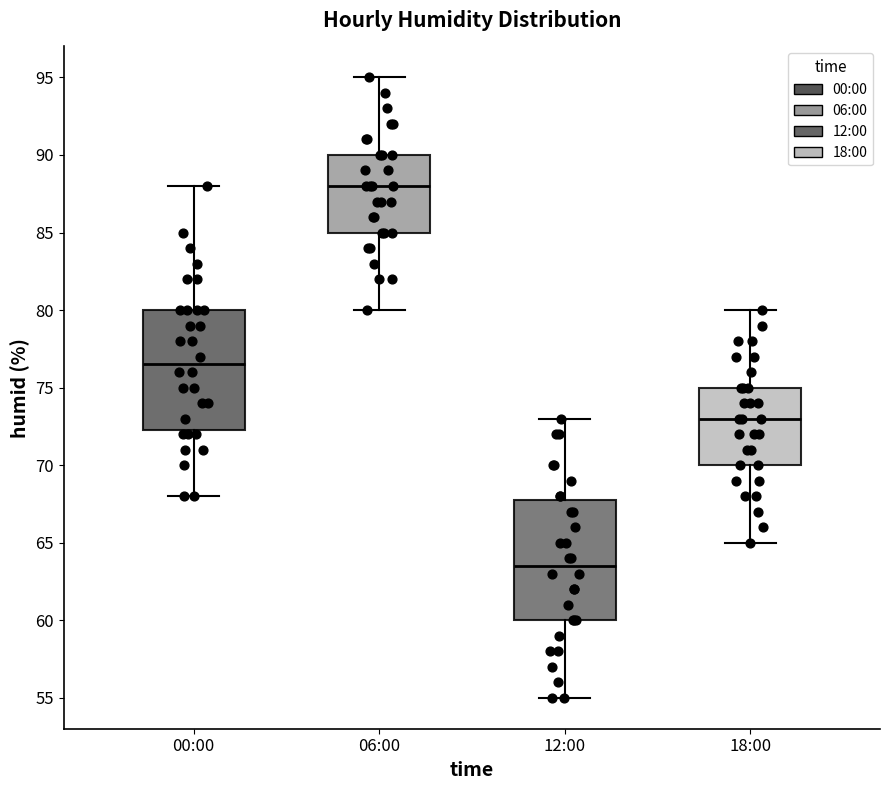

Which box's median line is the lowest?

12:00